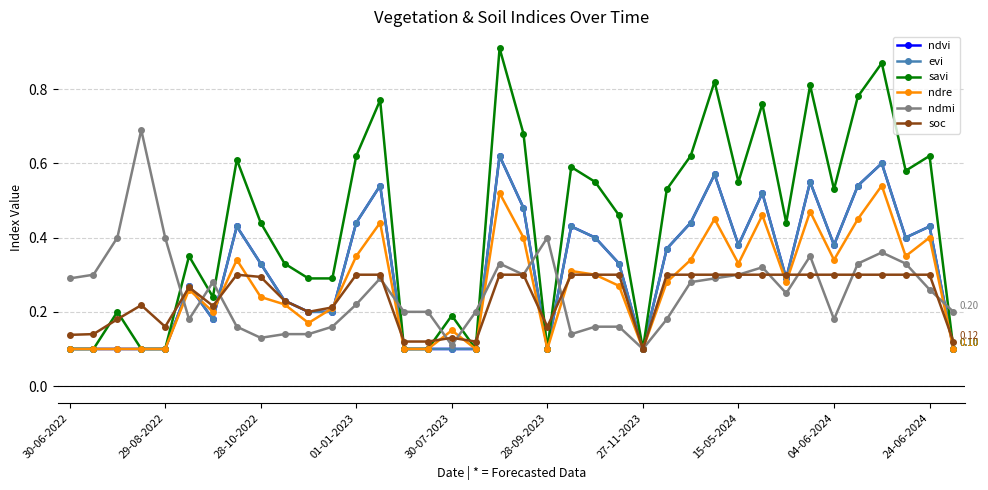

At which label does ndre reach its minimum?

30-06-2022